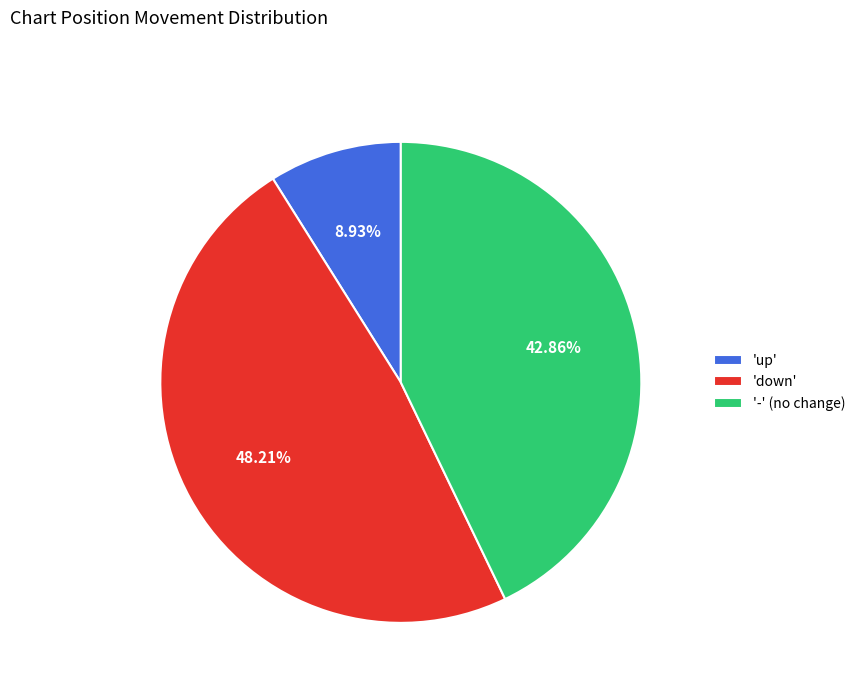

Do 'up' and 'down' together represent more than half of the pie?

Yes